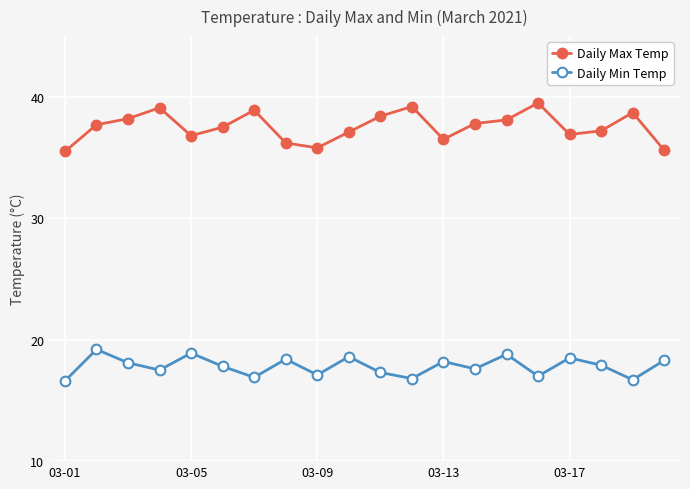

Count the number of data series in this chart.

2